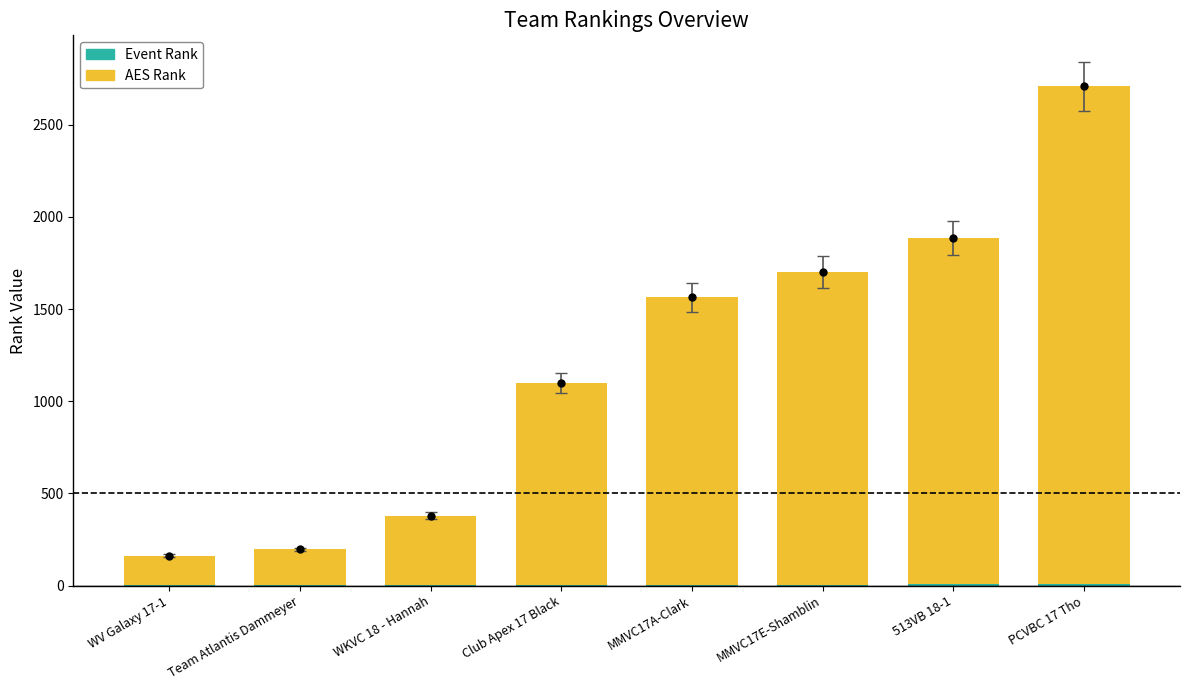

How many data points does each series have?

8